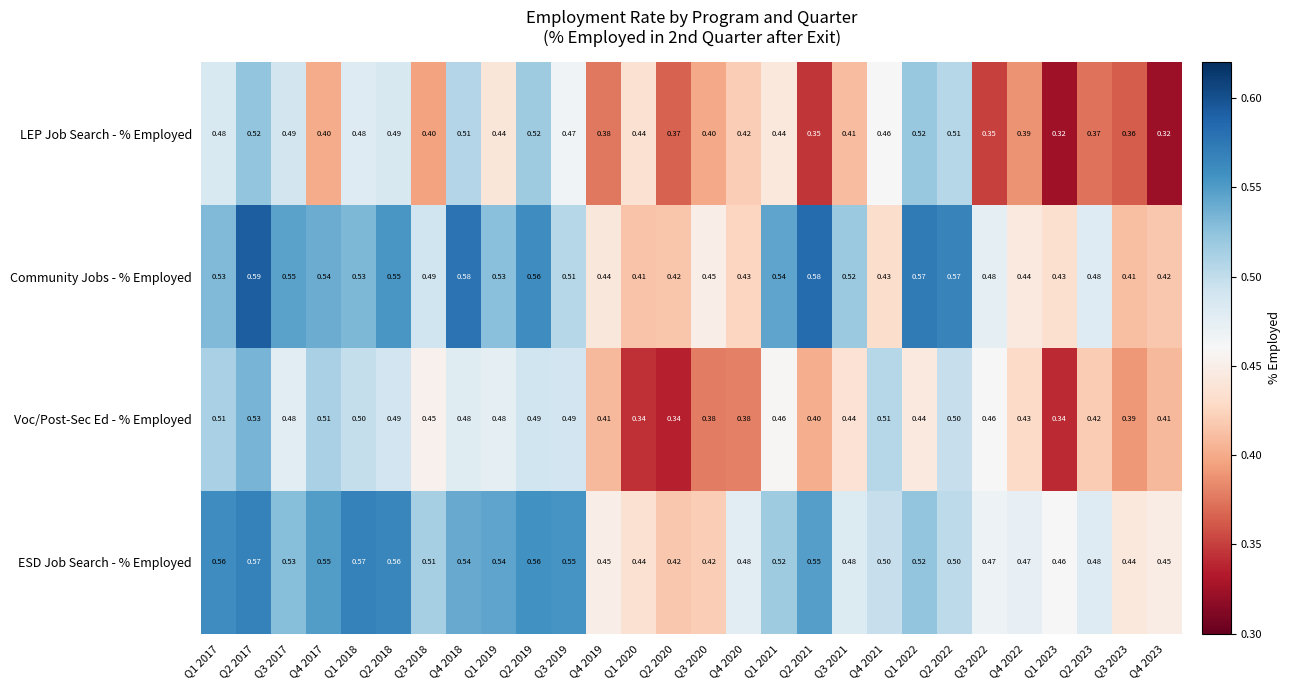

At Q1 2023, list the series in order from largest to smallest.

ESD Job Search - % Employed, Community Jobs - % Employed, Voc/Post-Sec Ed - % Employed, LEP Job Search - % Employed